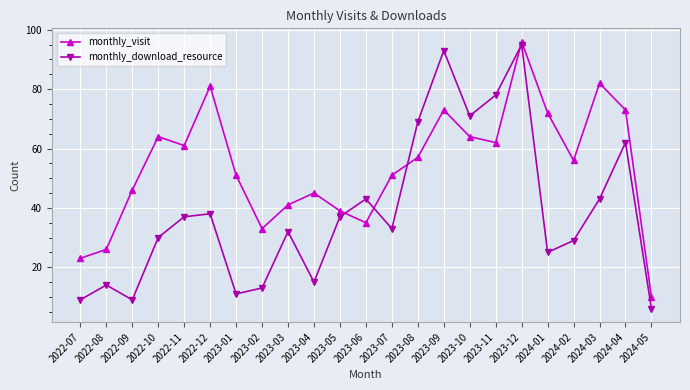

What is the average value of the monthly_visit series?

54